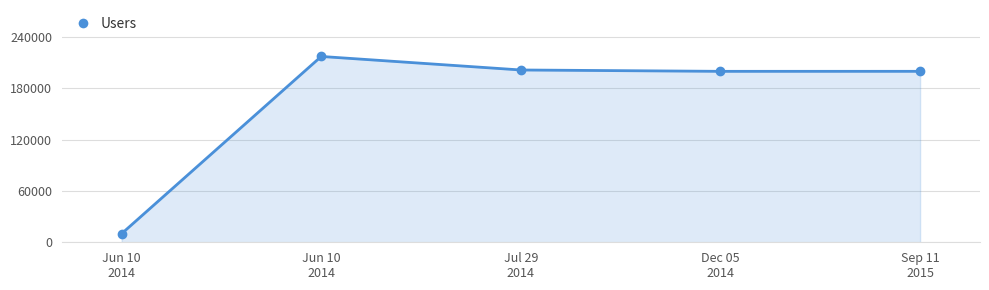

The value at Sep 11
2015 is 199909. True or false?

True